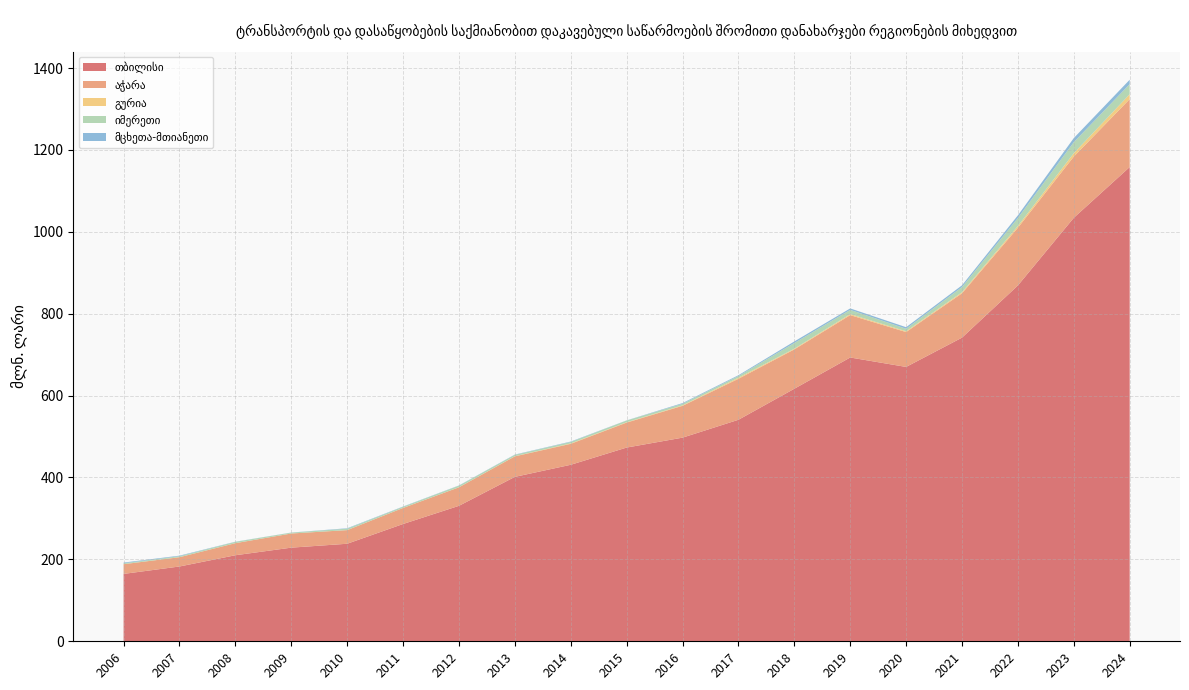

Reading left to right, transcribe all the data shown in this chart.

თბილისი: 164.6	182.7	210.1	228.7	238.2	286.4	330.8	401.5	431.0	473.1	497.3	540.9	616.7	693.0	670.0	741.5	869.0	1034.2	1158.1
აჭარა: 23.7	22.6	29.5	34.5	33.3	39.2	45.2	50.1	51.2	61.0	77.7	100.1	96.1	103.5	85.1	108.3	140.9	149.5	165.9
გურია: 0.1	0.2	0.1	0.1	0.1	0.1	0.2	0.4	1.0	0.9	1.2	2.6	1.7	2.5	2.0	2.6	4.2	8.3	11.8
იმერეთი: 2.2	2.3	3.1	2.1	3.4	2.7	3.9	3.3	3.6	4.3	3.8	4.2	13.9	10.4	6.1	12.7	19.6	26.9	24.8
მცხეთა-მთიანეთი: 1.7	1.4	0.4	0.2	1.1	0.7	0.5	0.7	1.0	0.3	1.7	1.9	3.8	3.6	3.8	4.2	6.5	10.0	10.7